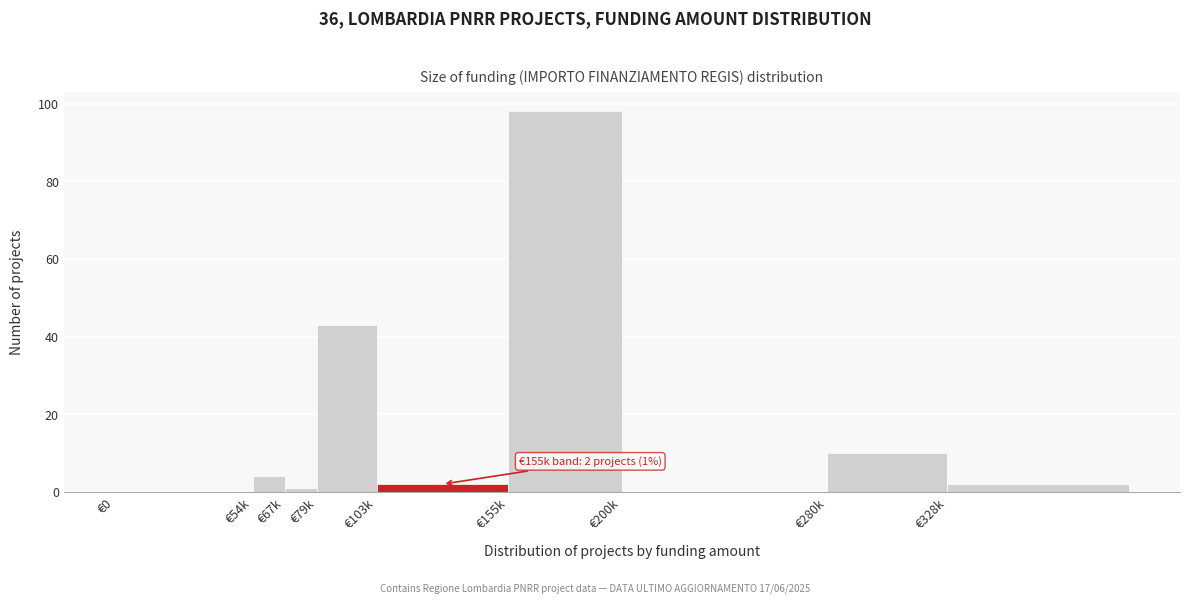

Reading left to right, list all the values displayed in this chart.

€0=0	€54k=4	€67k=1	€79k=43	€103k=2	€155k=98	€200k=0	€280k=10	€328k=2